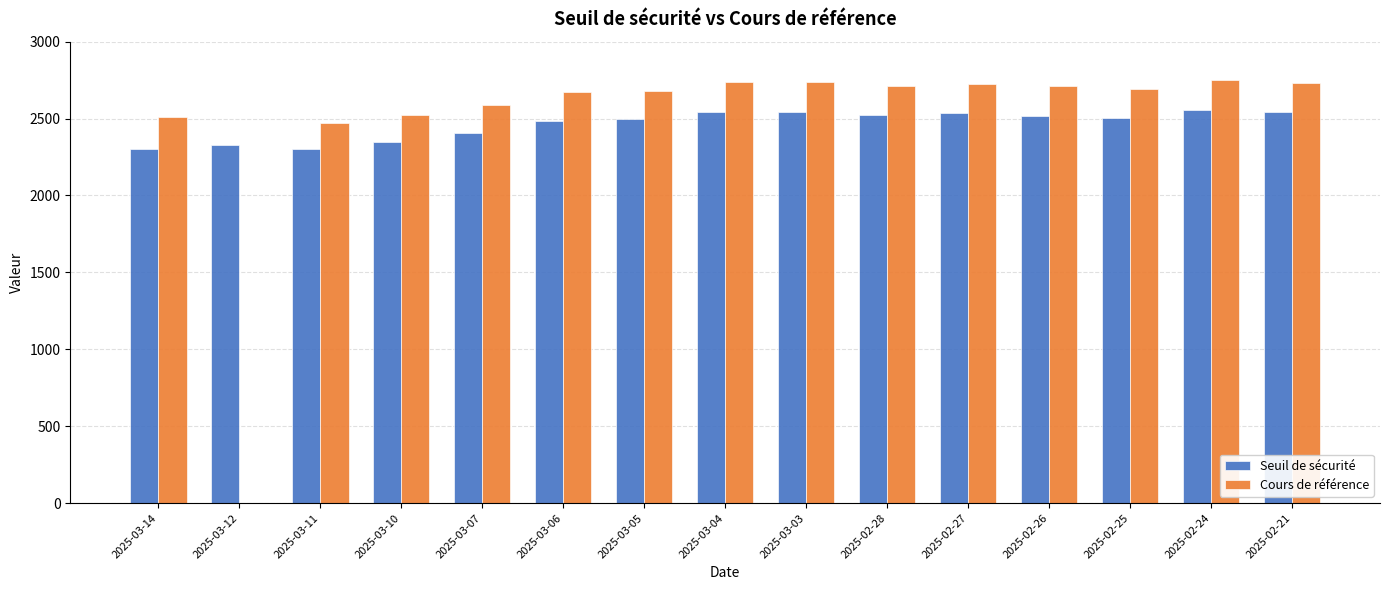

What is the average value of the Seuil de sécurité series?

2462.1